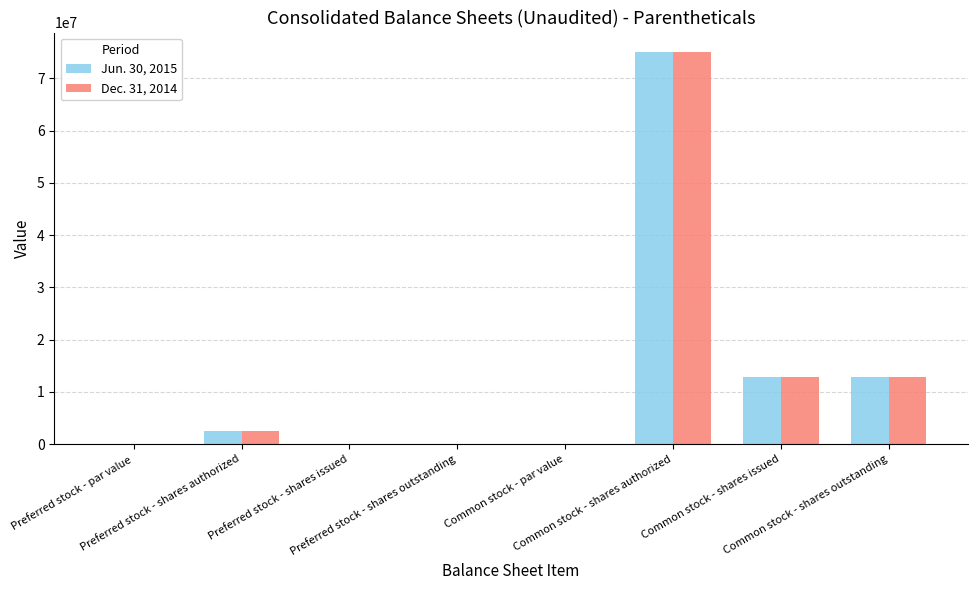

At which category is the sum across all series the highest?

Common stock - shares authorized